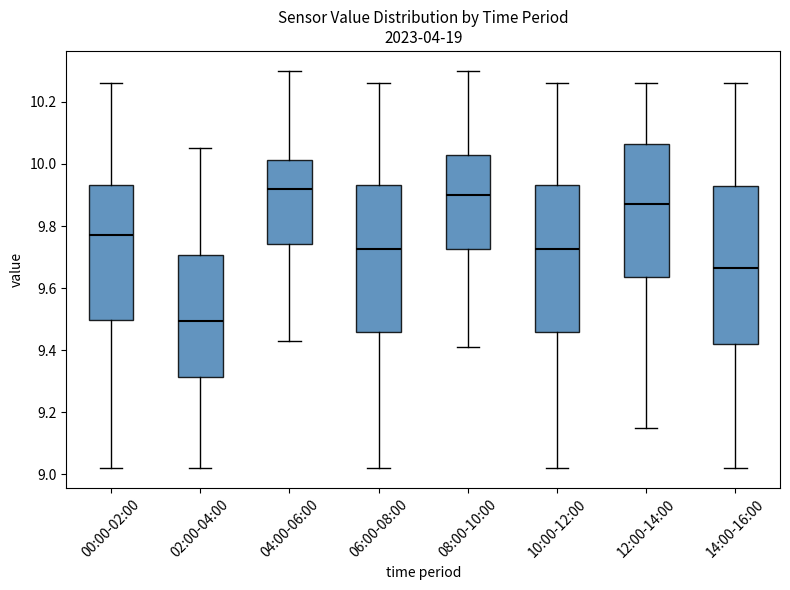

Where does the lower whisker of the box for 00:00-02:00 end on the y-axis? The values are not printed on the chart, so give them approximately, as read against the axis.

9.02